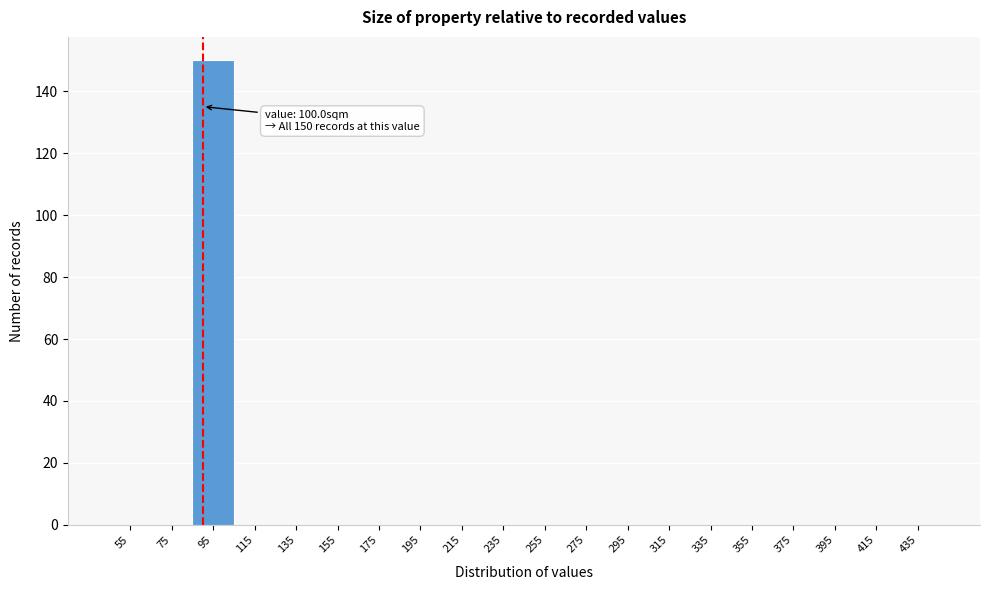

Reading left to right, what are all the values shown in this chart?

55=0	75=0	95=150	115=0	135=0	155=0	175=0	195=0	215=0	235=0	255=0	275=0	295=0	315=0	335=0	355=0	375=0	395=0	415=0	435=0